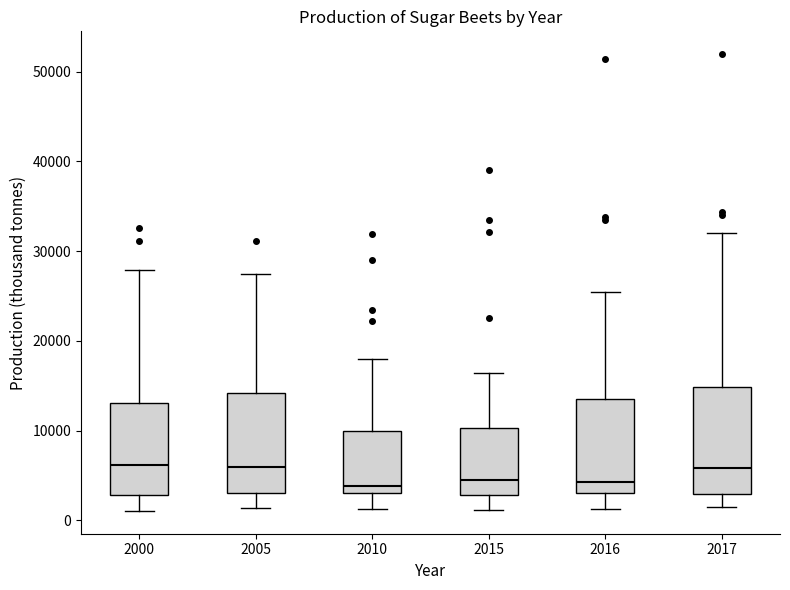

Reading left to right, read every box against the y-axis: the position of its median line, the range the box covers, and the ends of its whiskers. The values are not printed on the chart, so give them approximately, as read against the axis.

2000: median 6000, box 3000 to 13000, whiskers 1000 to 28000
2005: median 6000, box 3000 to 14000, whiskers 1000 to 27000
2010: median 4000, box 3000 to 10000, whiskers 1000 to 18000
2015: median 5000, box 3000 to 10000, whiskers 1000 to 16000
2016: median 4000, box 3000 to 14000, whiskers 1000 to 25000
2017: median 6000, box 3000 to 15000, whiskers 2000 to 32000